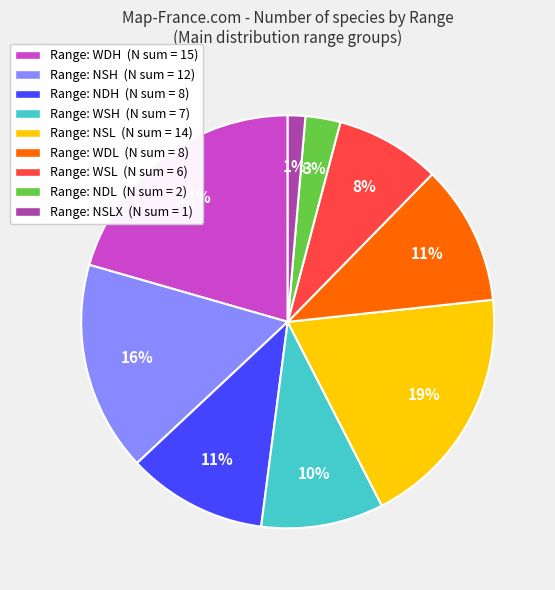

To the nearest percent, what is the average slice percentage?

11%